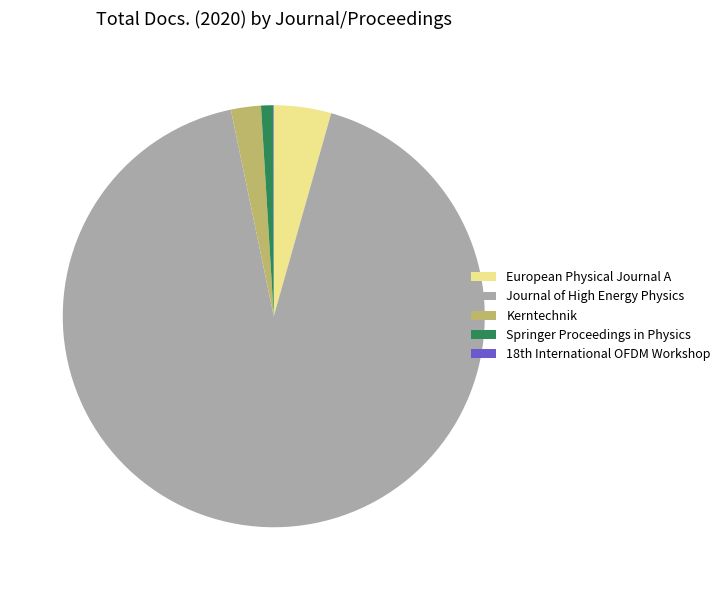

True or false: Springer Proceedings in Physics accounts for 8% of the total.

False